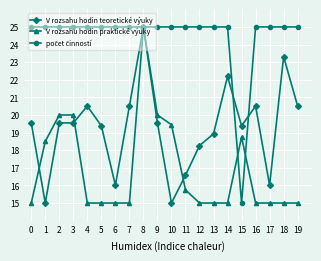

What is the difference between the V rozsahu hodin teoretické výuky values at 0 and 12?

1.3